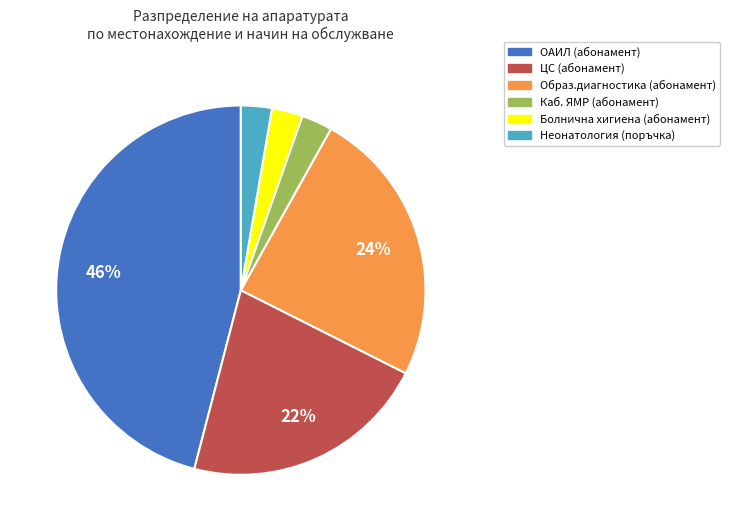

Does any single category account for the majority?

No